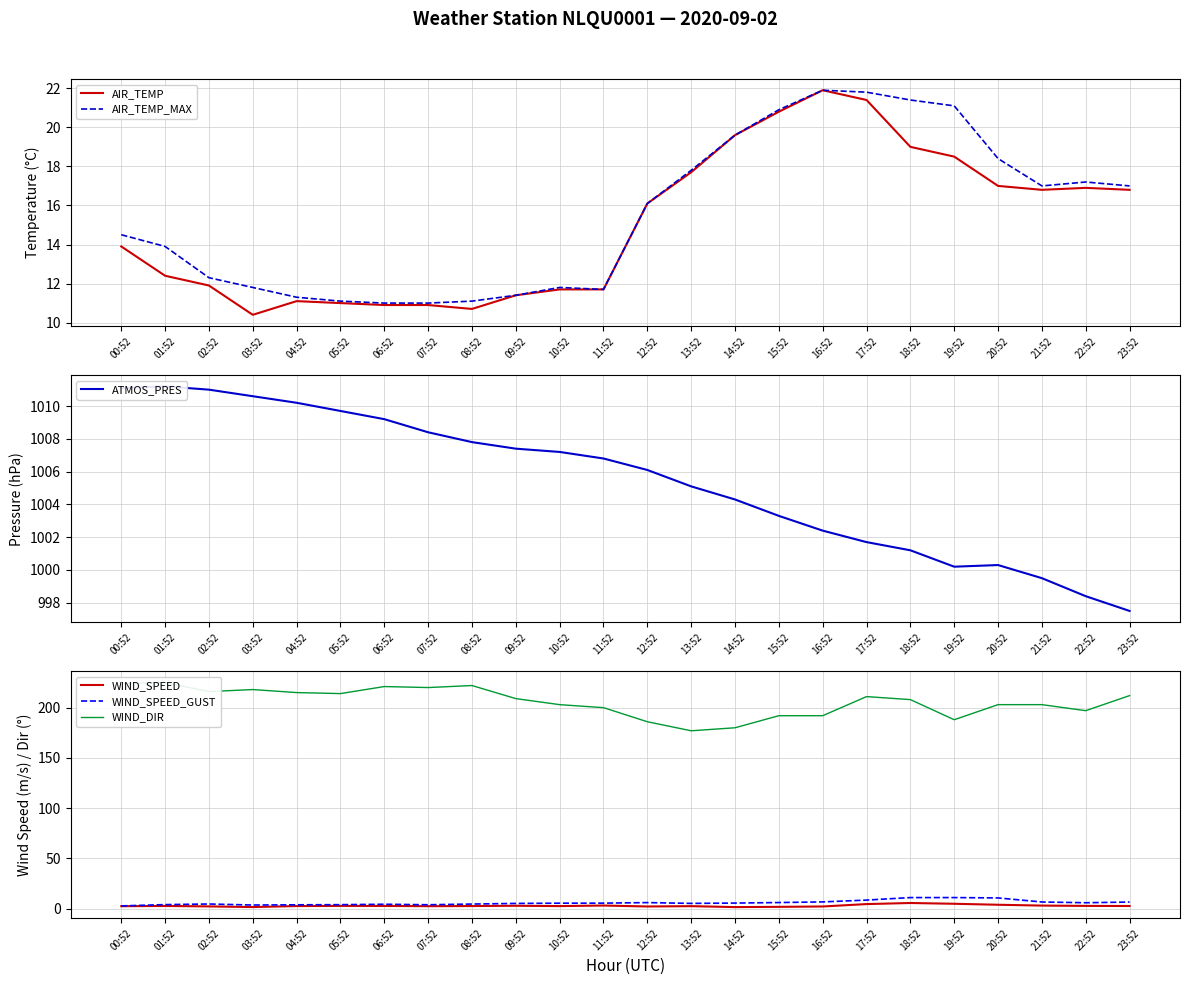

Where does the ATMOS_PRES series first go above 1006?

00:52